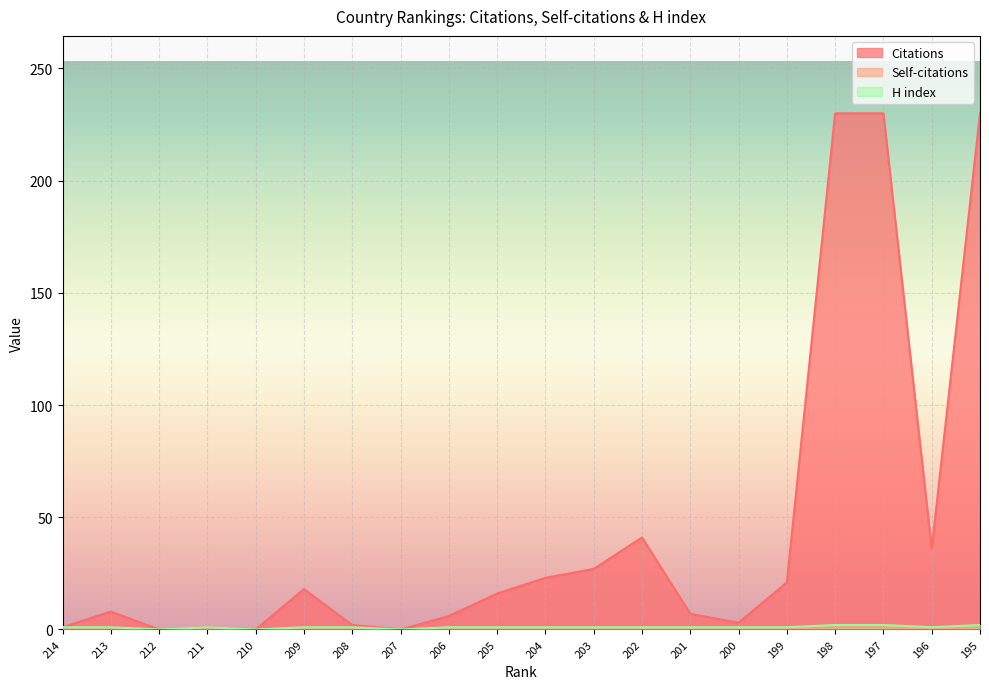

Which category has the highest value in the Self-citations series?

198